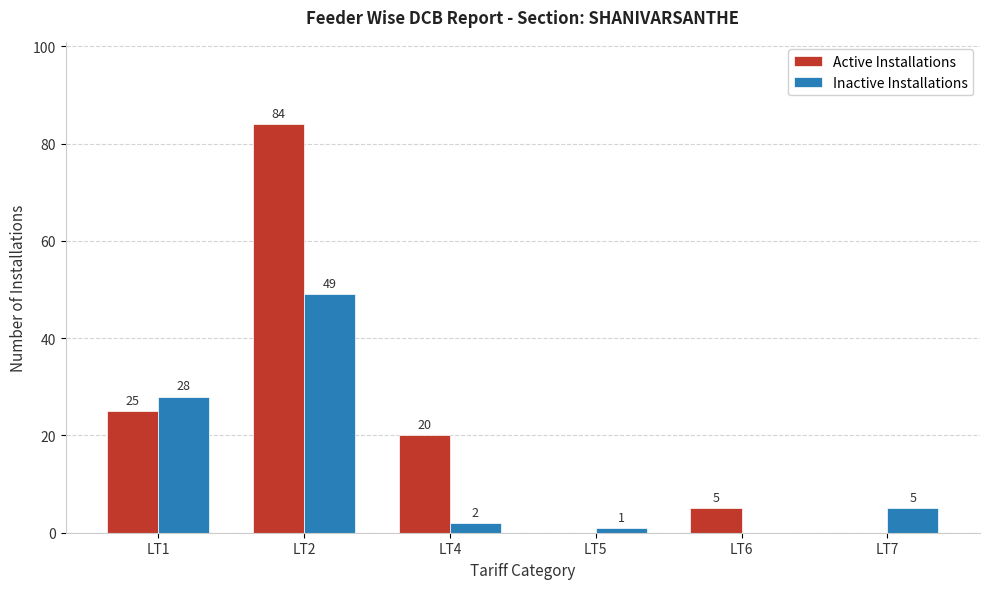

How many distinct data groups are displayed?

2